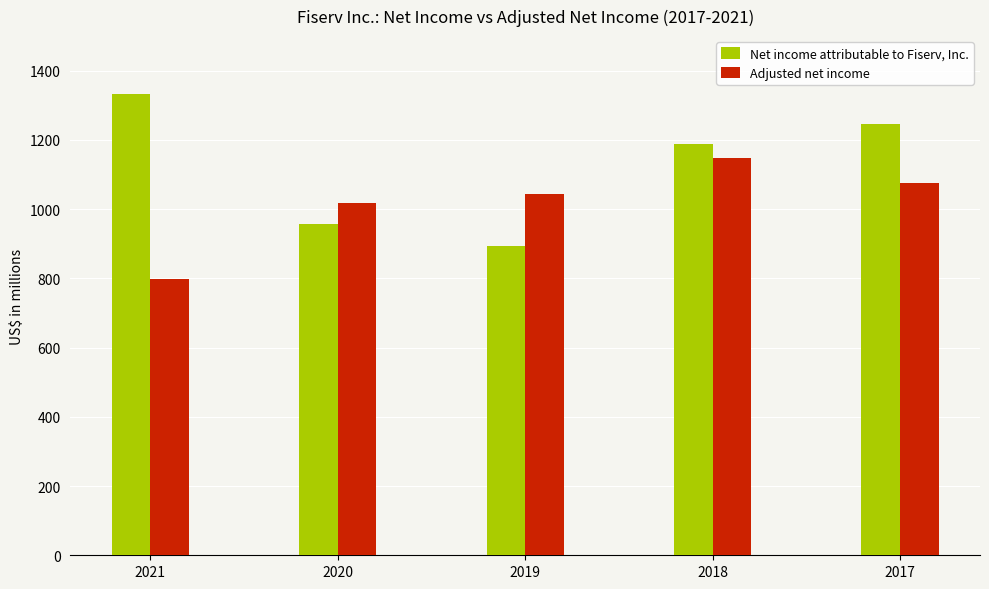

Rank the categories by Adjusted net income value from highest to lowest.

2018, 2017, 2019, 2020, 2021